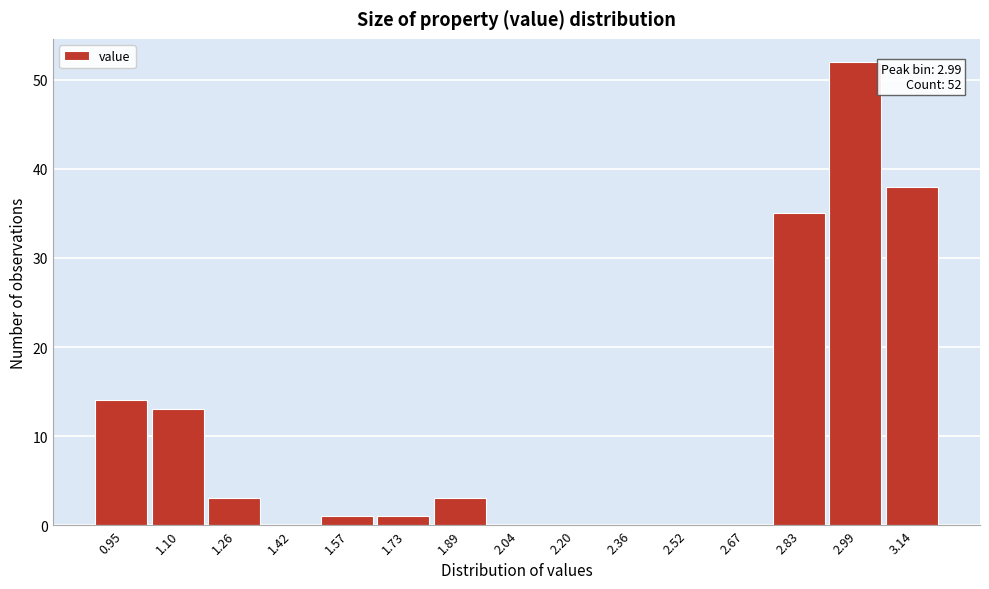

Which range on the x-axis has the tallest bar?

2.90 to 3.06